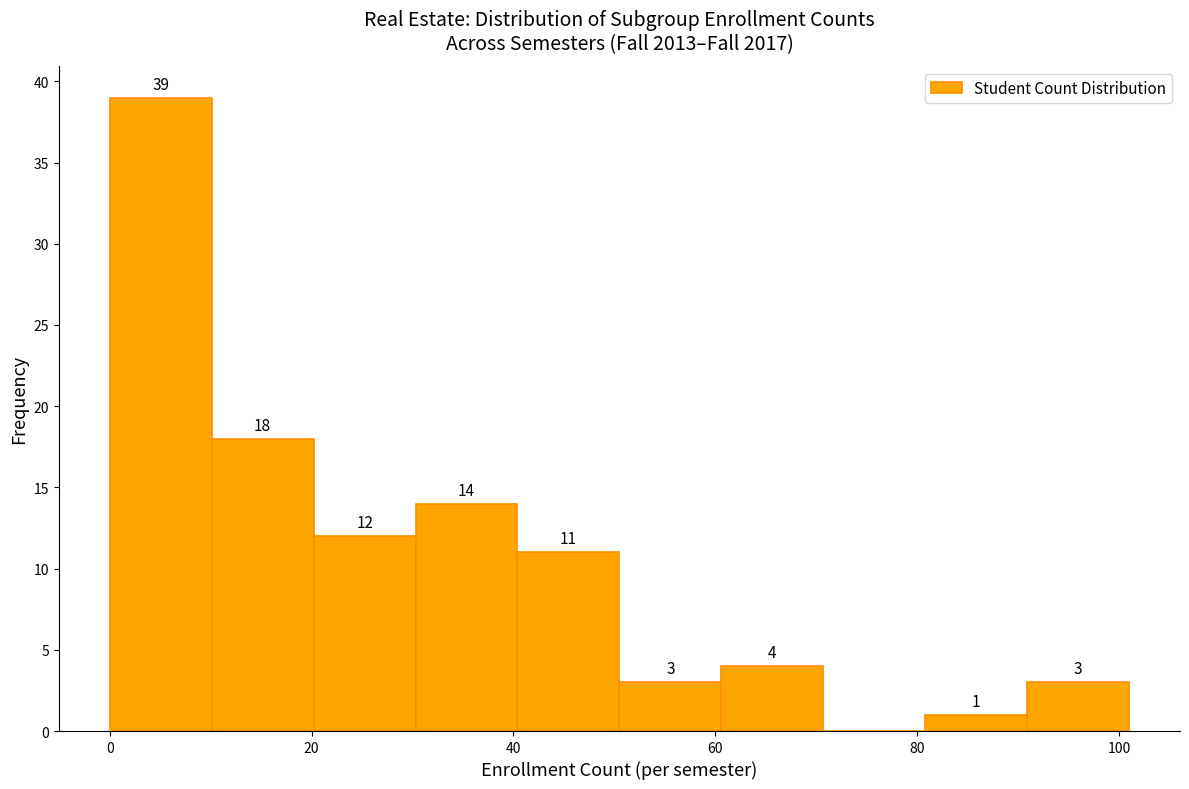

Over which range of the x-axis is the bar tallest?

0 to 10